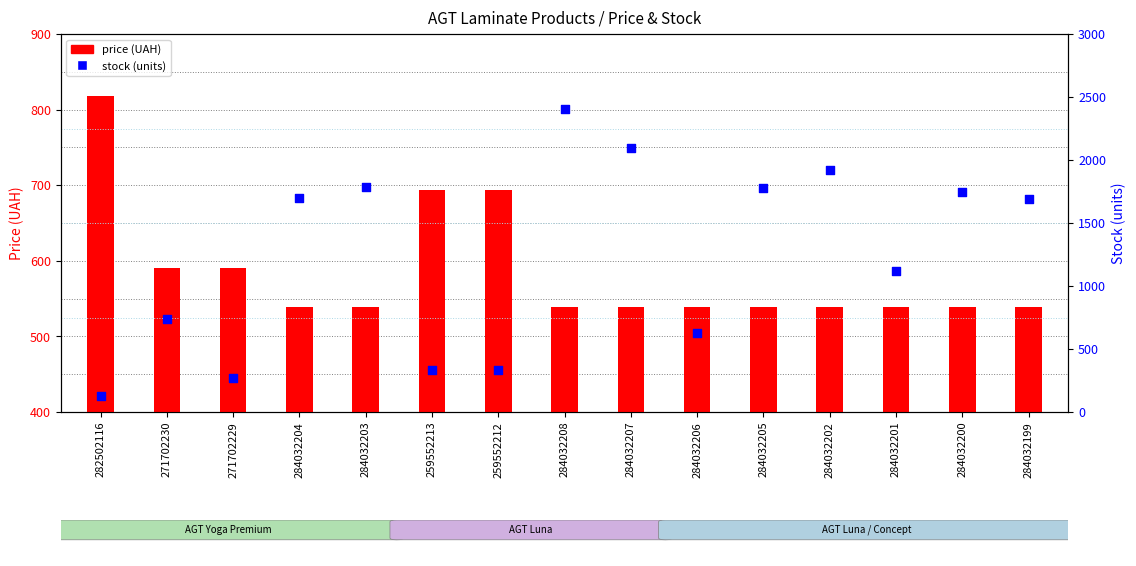

Is the value of stock at 284032208 greater than the value of price at 284032206?

Yes